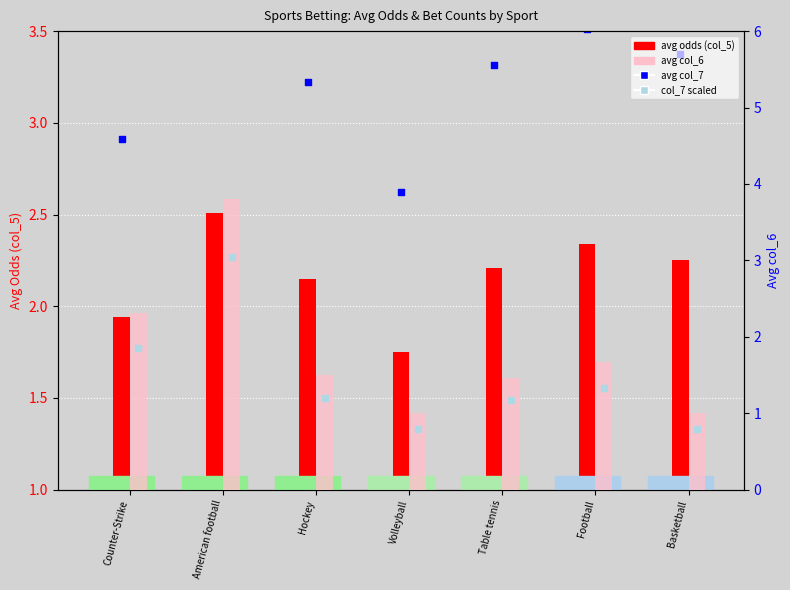

Which series has the largest total across all categories?

avg col_7 (col_7)